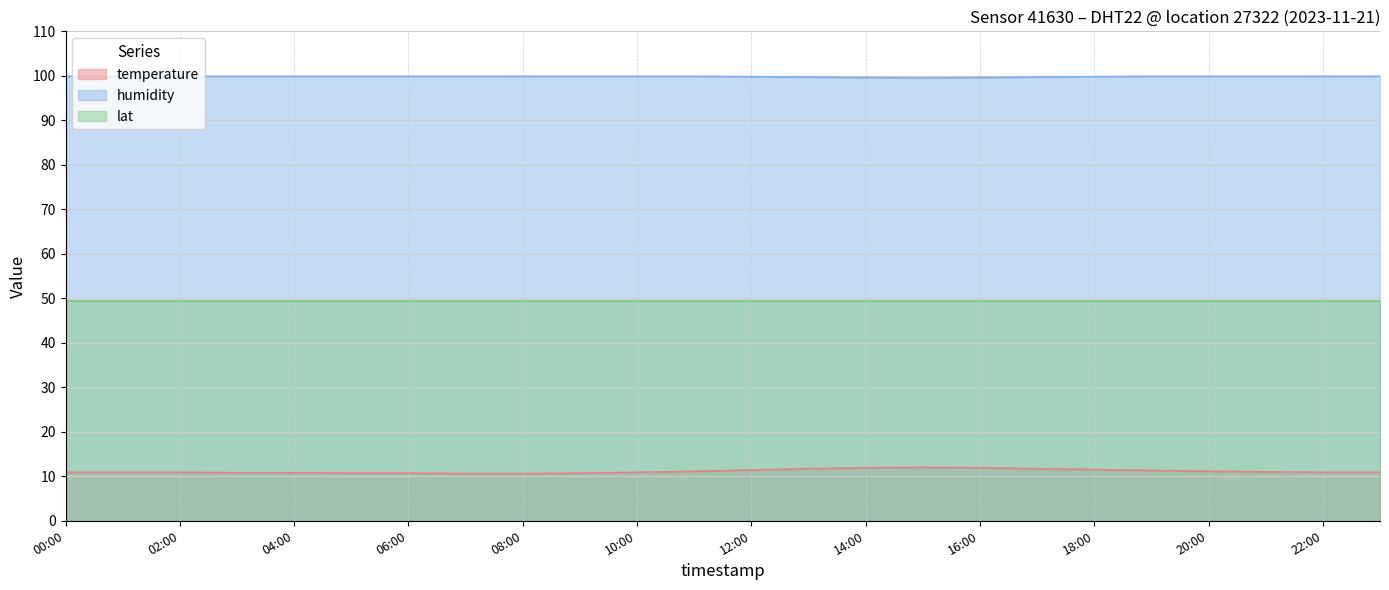

Does the chart display data point markers on the line(s)?

No